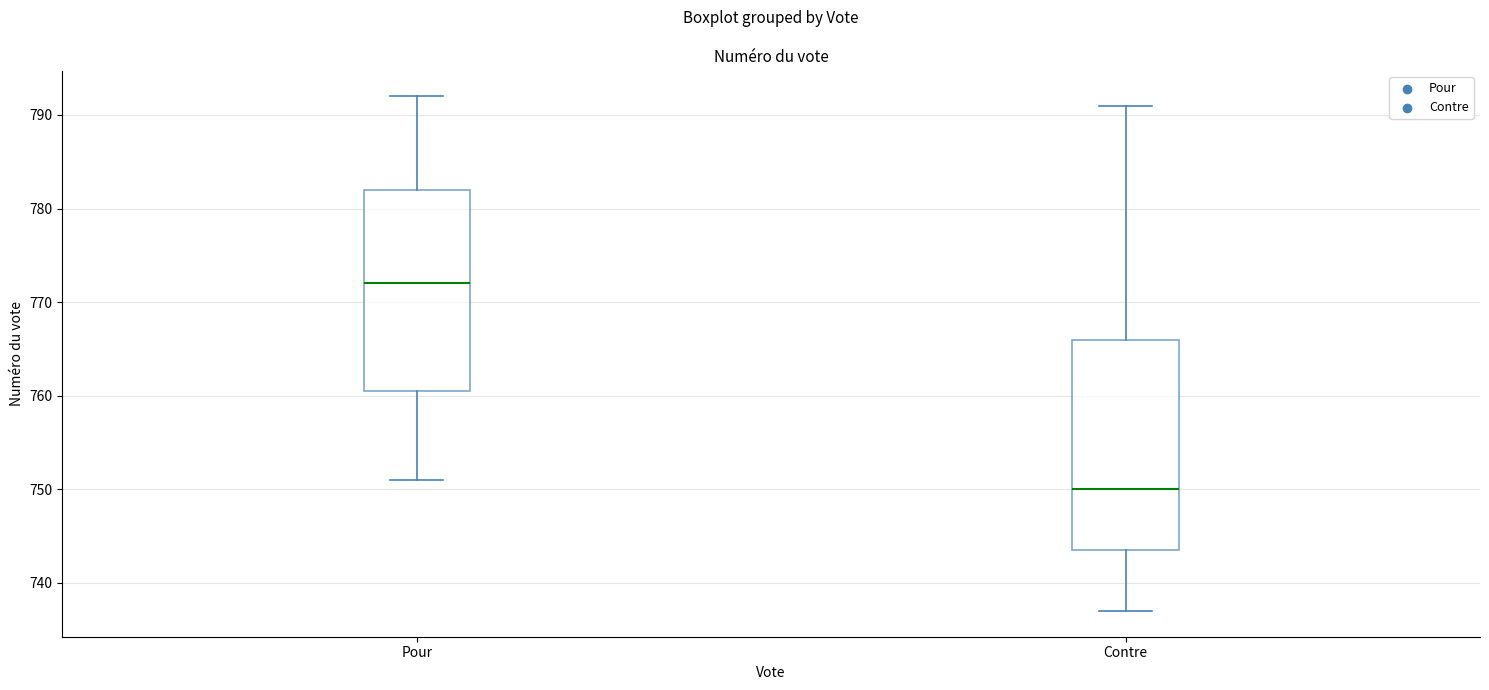

Where does the upper whisker of the box for Contre end on the y-axis? The values are not printed on the chart, so give them approximately, as read against the axis.

791